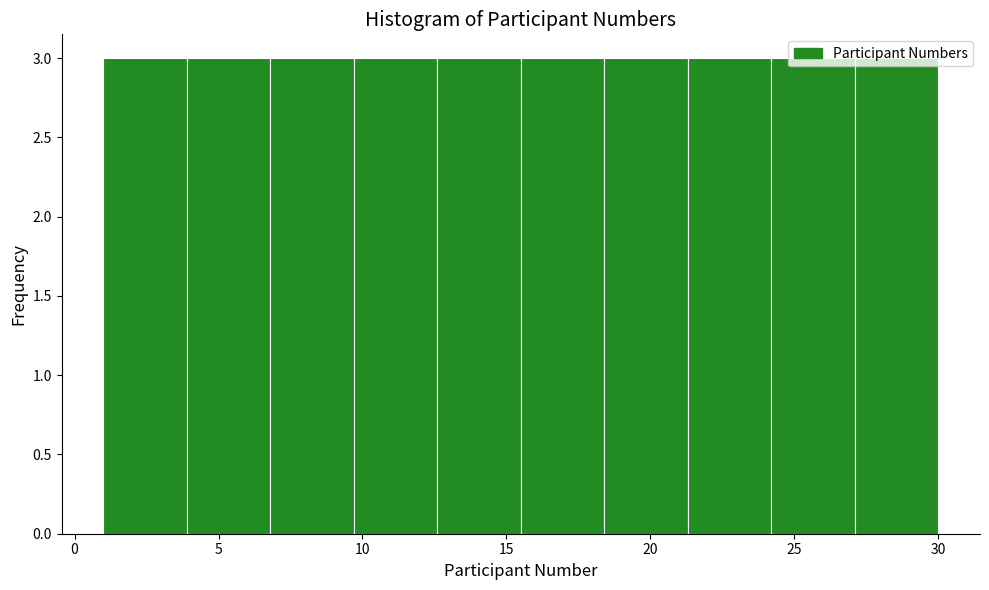

What is the height of the bar covering 6.8 to 9.7 on the x-axis? Neither the bar edges nor the heights are printed on the chart, so give them approximately, as read against the axes.

3